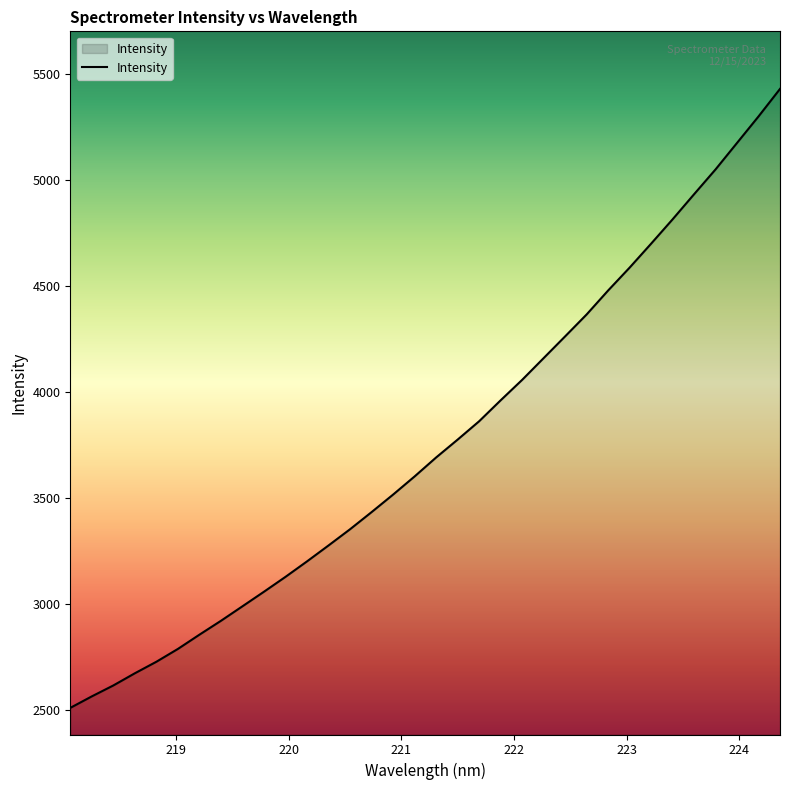

What is the greatest value displayed?

5428.6